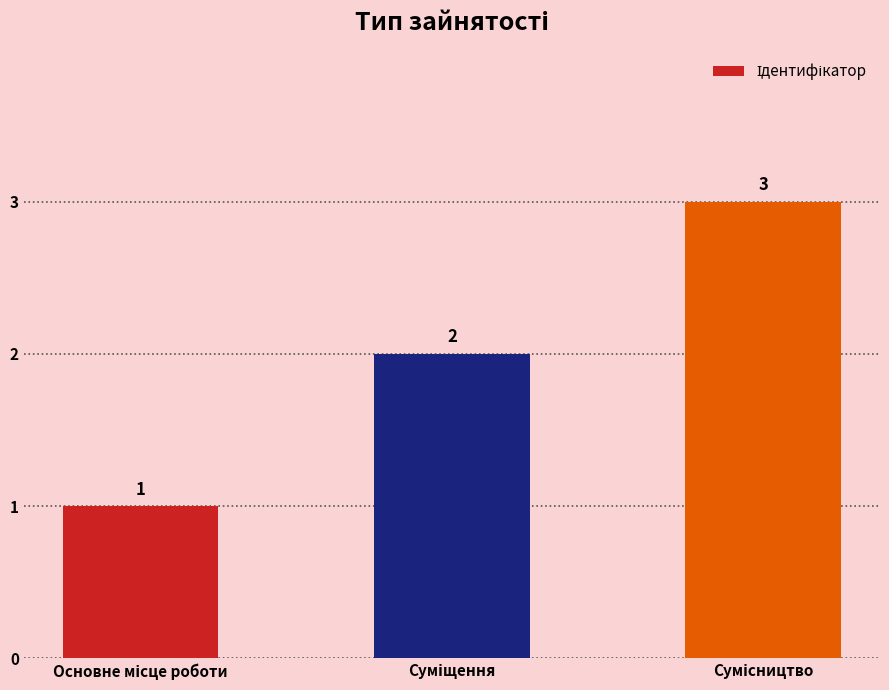

How many values are between 1 and 3?

3